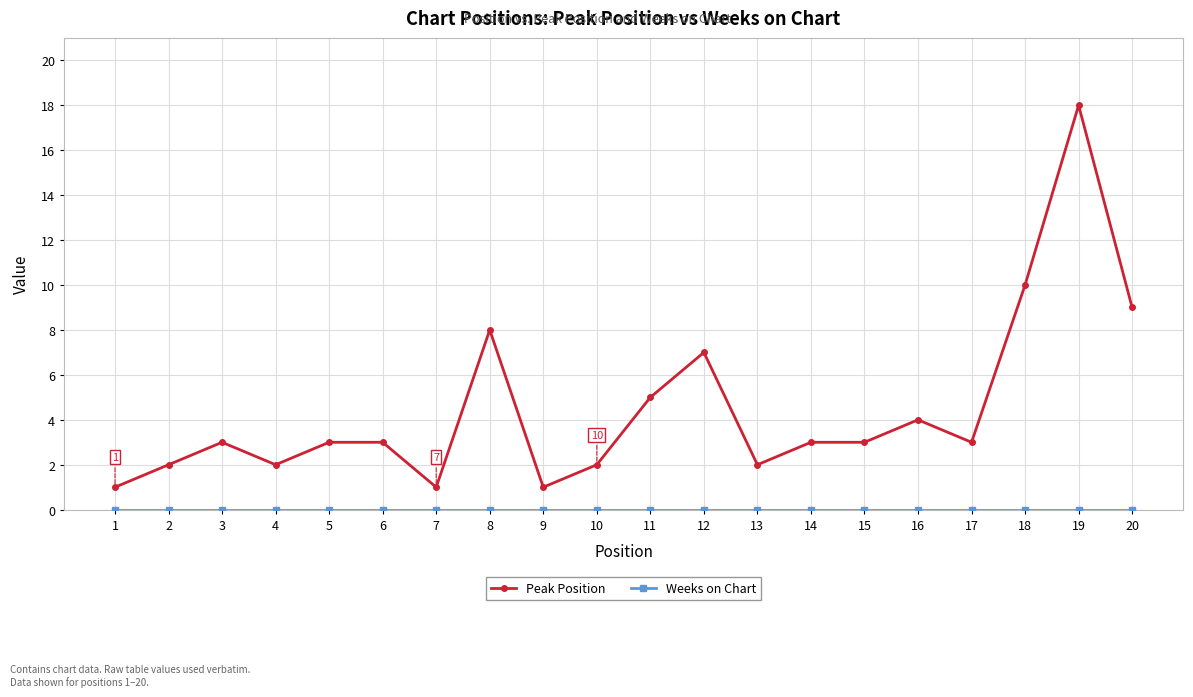

What is the value of the Peak Position point at the 13th from the left?

2